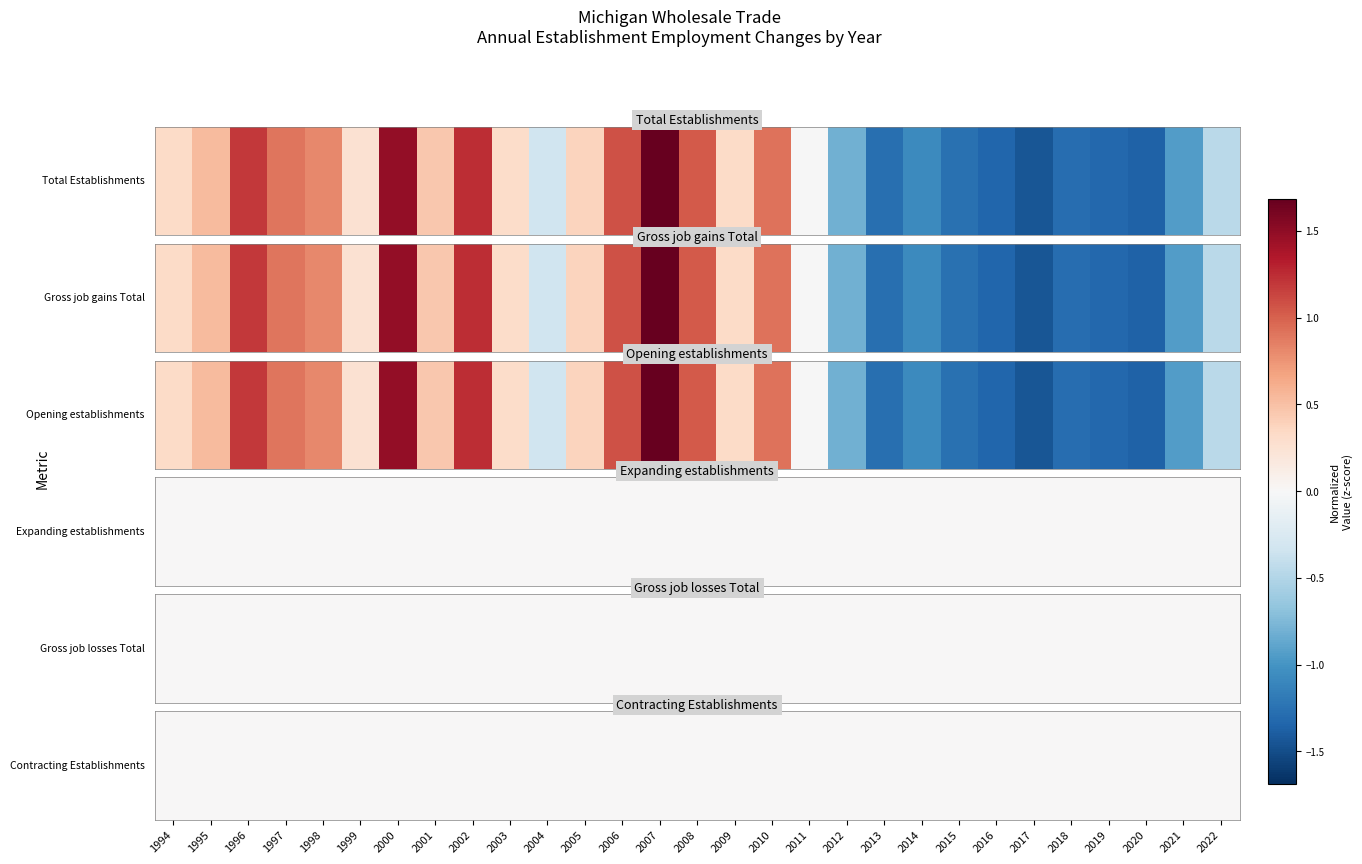

At which label does Total Establishments reach its minimum?

2017